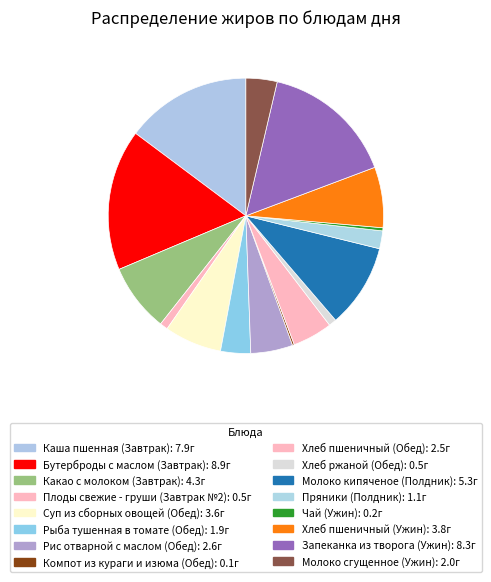

What is the smallest slice in the pie chart?

Компот из кураги и изюма (Обед)